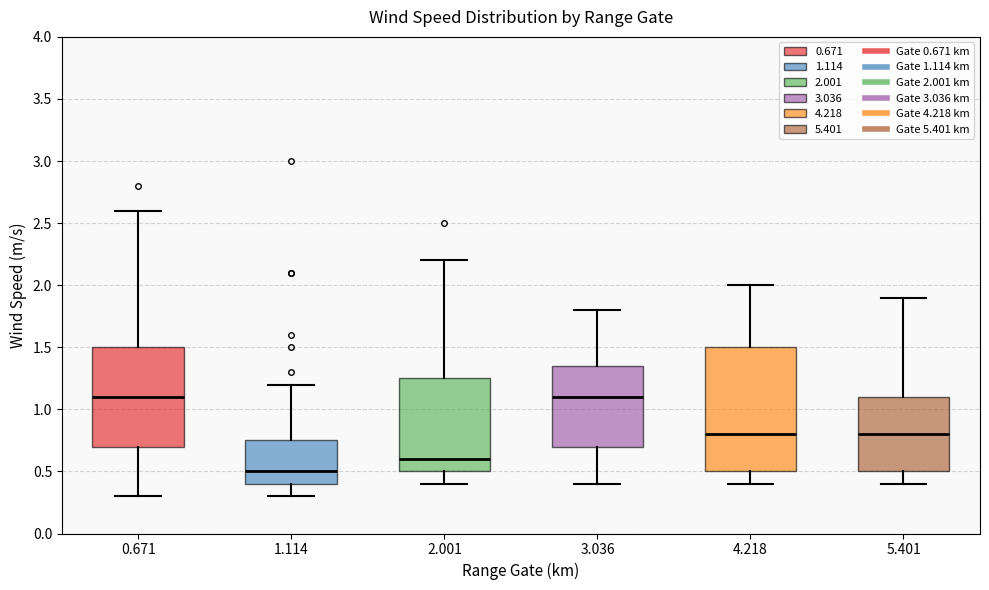

Reading left to right, transcribe this box plot: for each box, give where its median line is, the range the box spans, and where its two whiskers end, as read against the y-axis. The values are not printed on the chart, so give them approximately, as read against the axis.

0.671: median 1.10, box 0.70 to 1.50, whiskers 0.30 to 2.60
1.114: median 0.50, box 0.40 to 0.75, whiskers 0.30 to 1.20
2.001: median 0.60, box 0.50 to 1.25, whiskers 0.40 to 2.20
3.036: median 1.10, box 0.70 to 1.35, whiskers 0.40 to 1.80
4.218: median 0.80, box 0.50 to 1.50, whiskers 0.40 to 2.00
5.401: median 0.80, box 0.50 to 1.10, whiskers 0.40 to 1.90